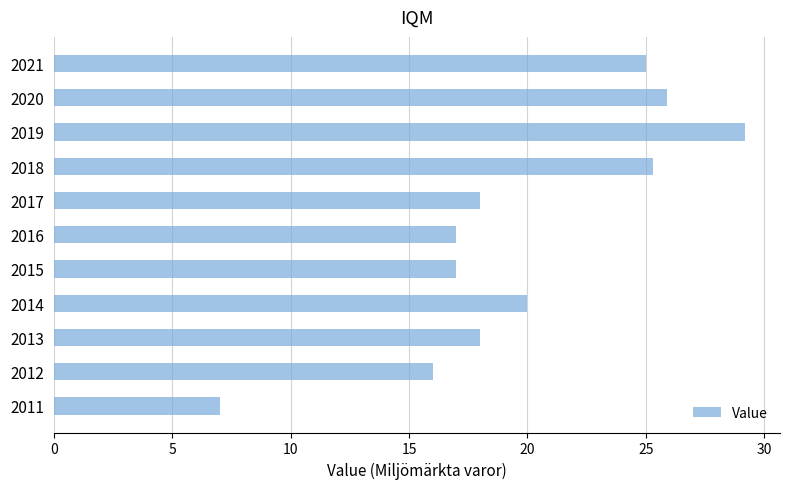

Approximately how many times larger is the value at 2012 compared to 2016?

0.9